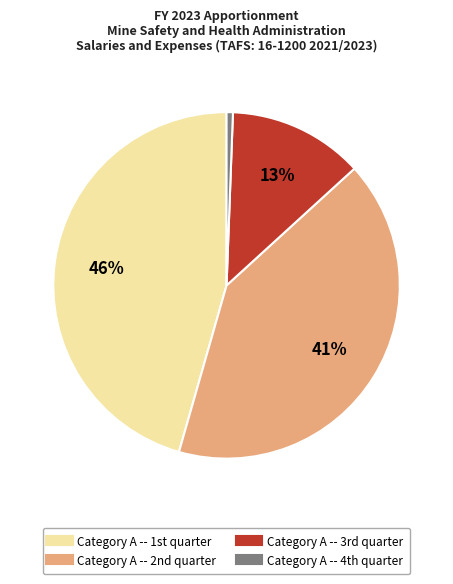

Which slice is the smallest?

Category A -- 4th quarter